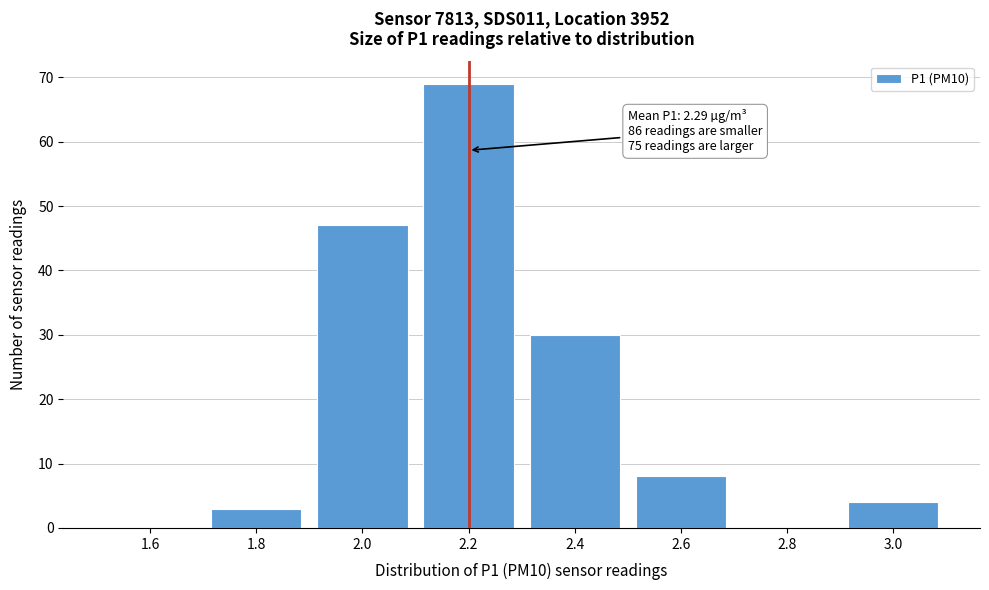

Reading right to left, what are all the values shown in this chart?

3.0=4	2.8=0	2.6=8	2.4=30	2.2=69	2.0=47	1.8=3	1.6=0